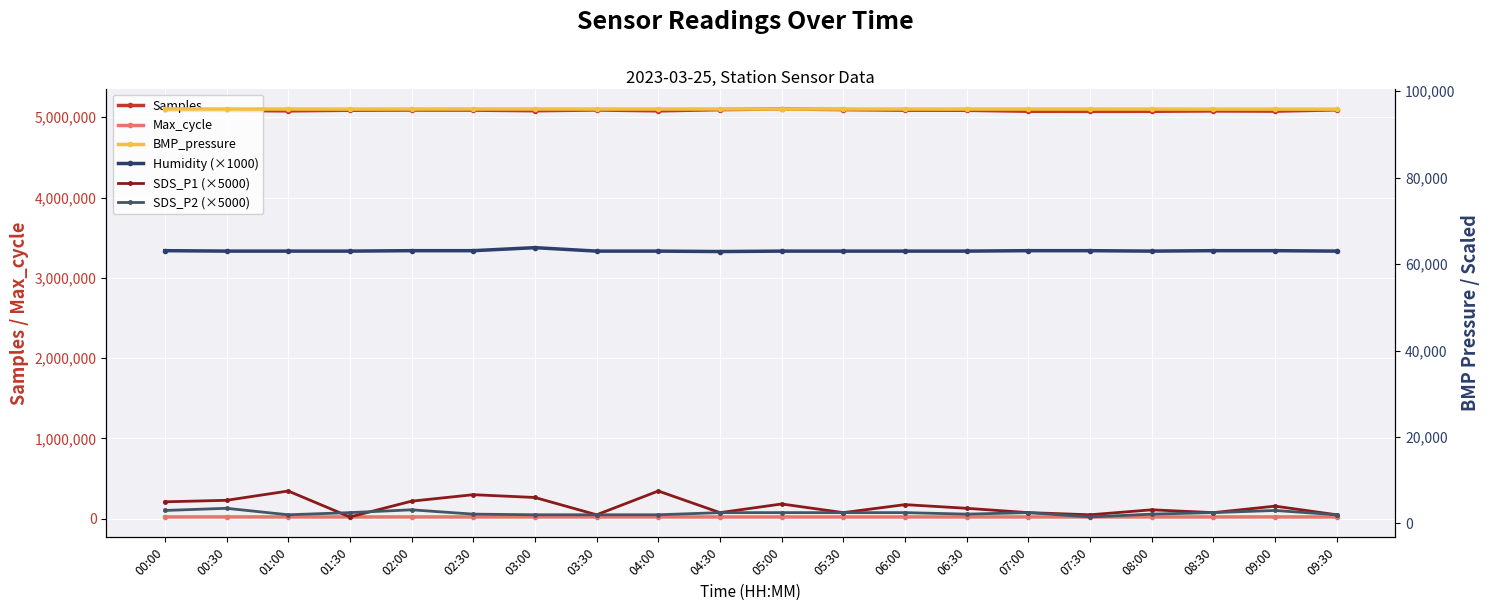

What is the approximate value of SDS_P2 (×5000) at 09:30?

2000